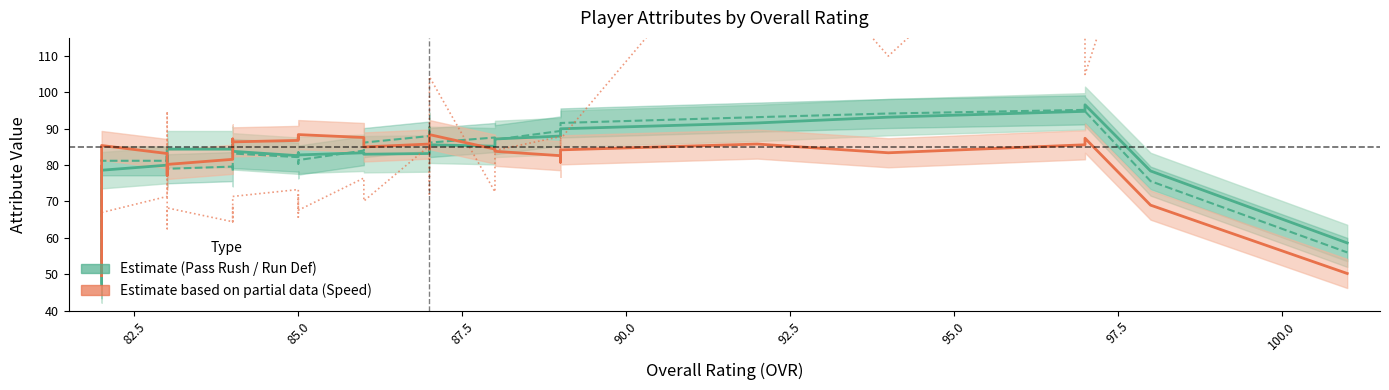

Reading left to right, what are all the values shown in this chart?

Pass Rushing: 47.2	63.2	79.8	78.6	80.0	81.2	82.4	81.2	82.4	83.2	84.4	84.4	85.4	85.6	84.8	83.8	82.6	83.2	83.2	83.4	82.8	83.4	83.0	83.2	83.8	84.4	85.2	85.6	85.2	86.4	87.2	88.0	88.8	90.0	91.6	93.2	94.8	96.6	78.4	58.6
Run Defense: 47.4	63.4	81.4	81.2	81.2	82.0	82.6	80.8	80.2	78.0	79.0	79.6	79.4	78.2	83.4	83.2	82.2	82.2	82.2	80.4	81.4	84.0	86.2	88.0	89.8	90.4	87.6	86.2	87.6	87.4	87.0	89.4	91.2	91.6	93.2	94.2	95.2	94.8	75.6	56.0
Speed: 49.6	66.6	83.6	85.4	83.2	81.2	79.4	78.0	77.2	77.2	80.2	81.6	82.6	84.2	87.2	86.4	86.8	87.4	87.6	87.2	88.4	87.6	85.0	85.8	85.2	84.6	85.0	88.4	84.4	84.0	83.8	82.6	80.8	84.2	85.8	83.4	85.6	87.4	69.0	50.2
Salary (norm.): 66.3	60.0	67.6	67.0	71.4	72.0	91.0	94.8	64.4	62.5	68.2	64.4	67.6	68.9	64.4	71.4	73.3	71.4	65.7	72.0	67.6	76.5	70.1	85.3	81.5	79.0	72.0	104.3	72.7	74.6	84.1	87.8	81.5	87.2	151.1	110.0	160.0	104.9	160.0	142.9